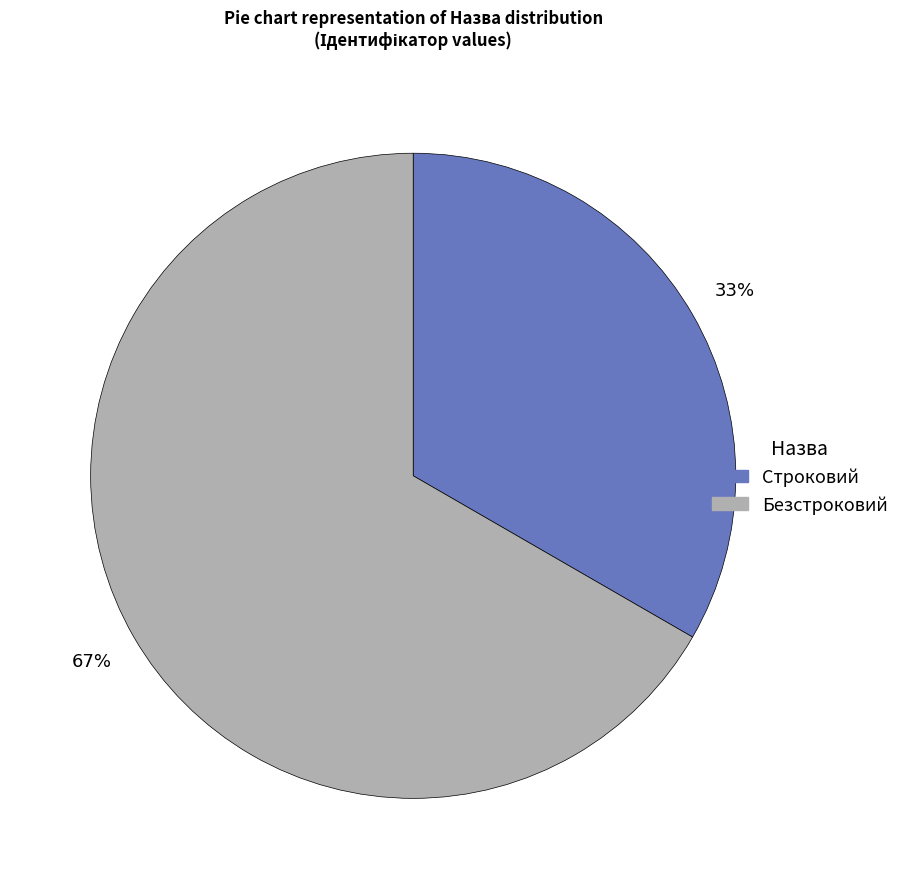

What is the largest slice in the pie chart?

Безстроковий